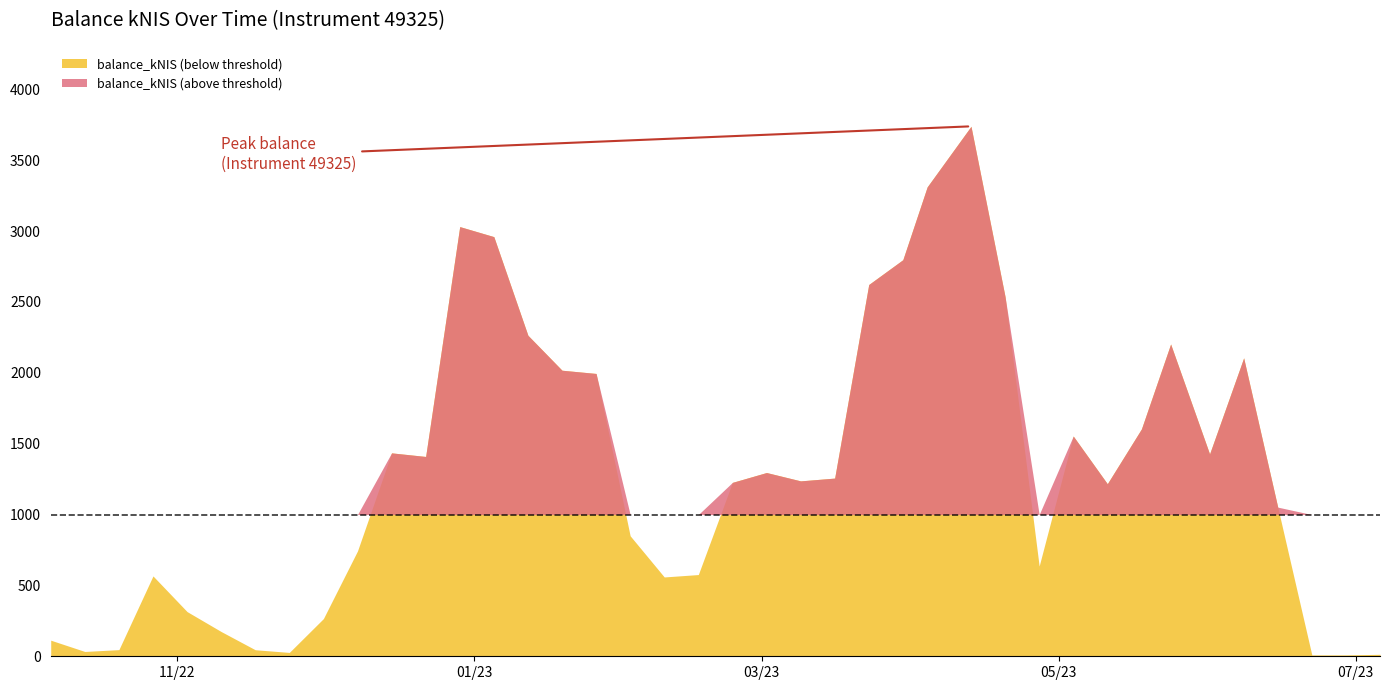

At which category does the data reach its first local peak?

2022-10-27